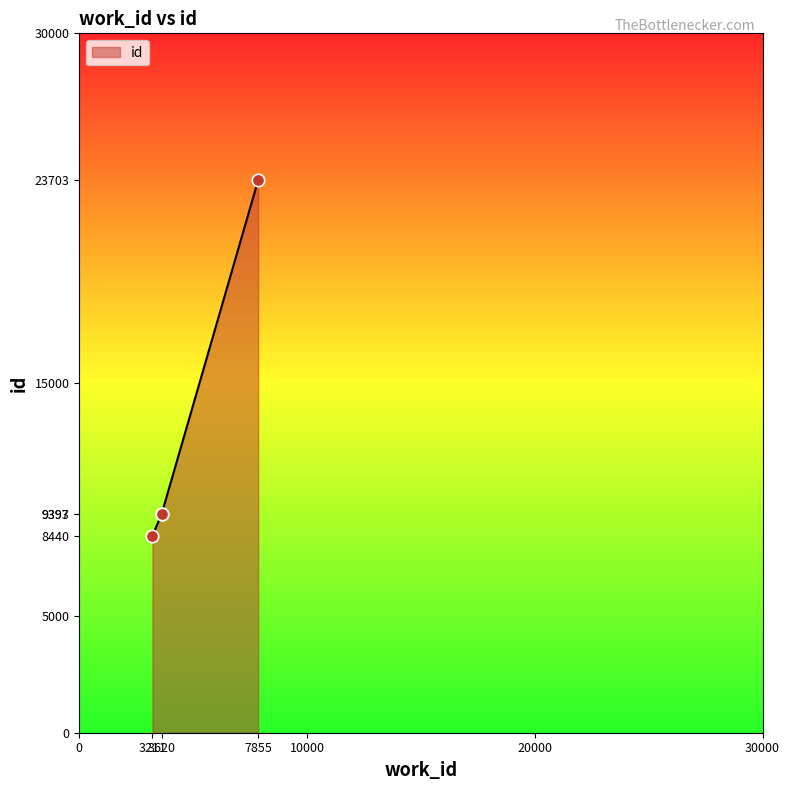

What is the ratio of the value at 7855 to the value at 3211?

2.8